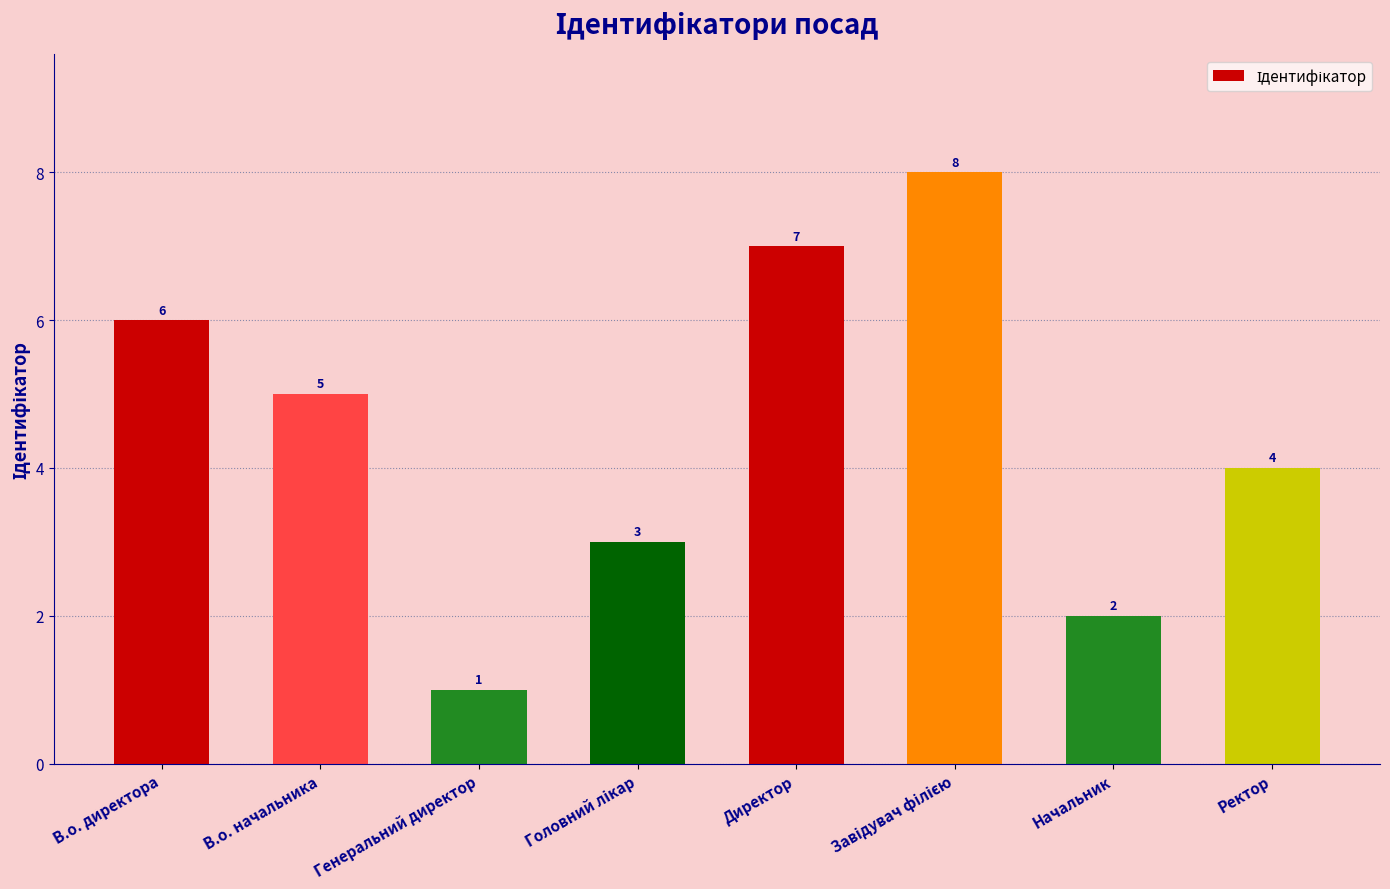

What position from the left is Директор?

5